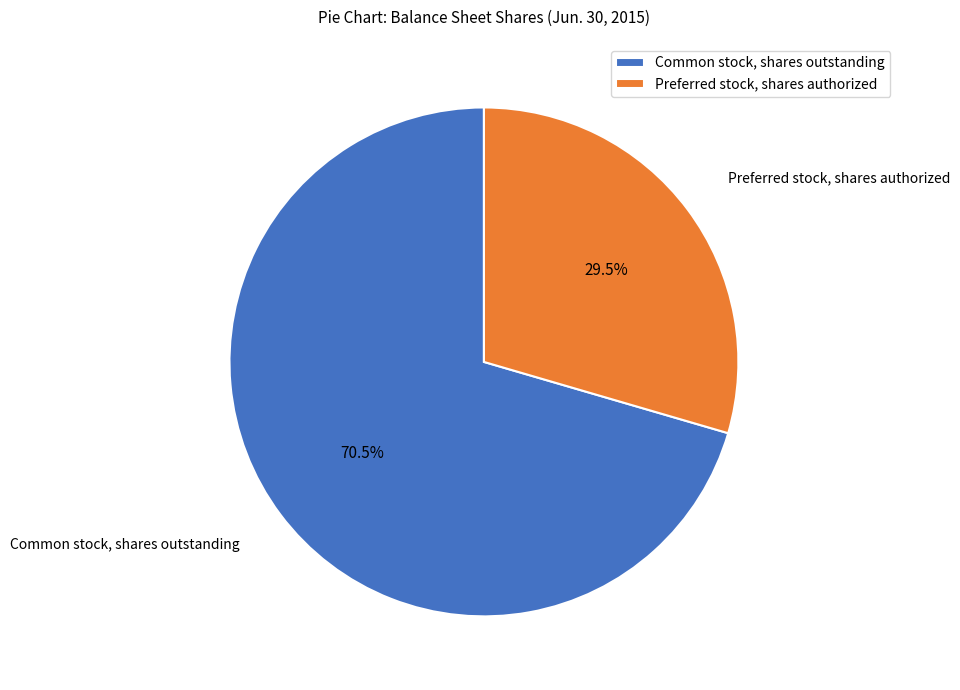

Which slice represents more than half of the pie?

Common stock, shares outstanding